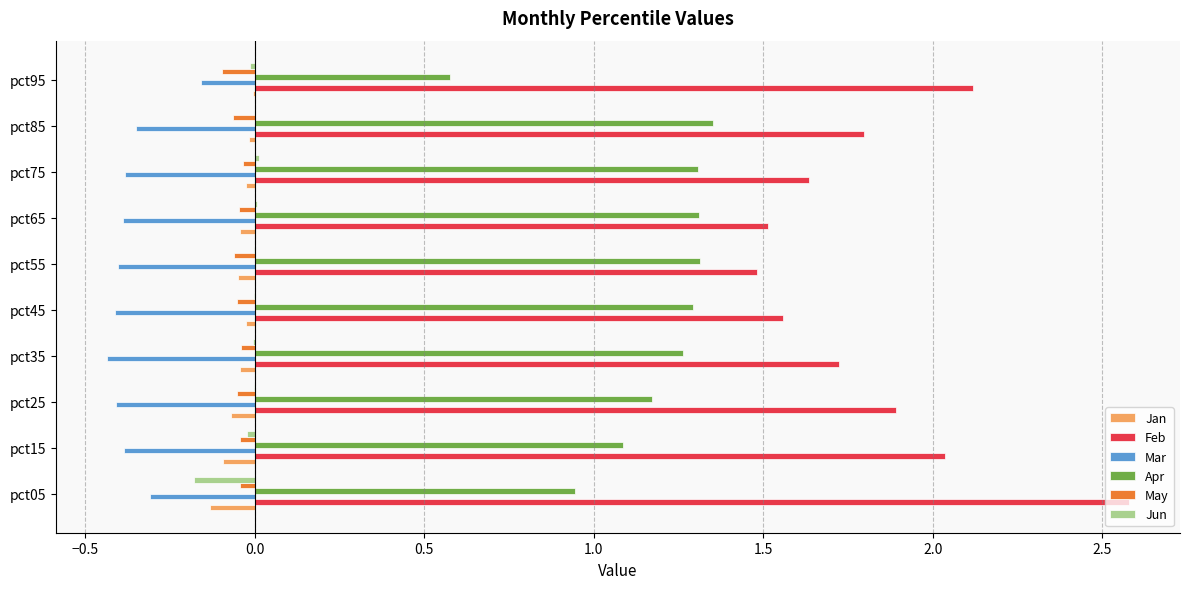

At which category does the chart reach its peak across all series?

pct05